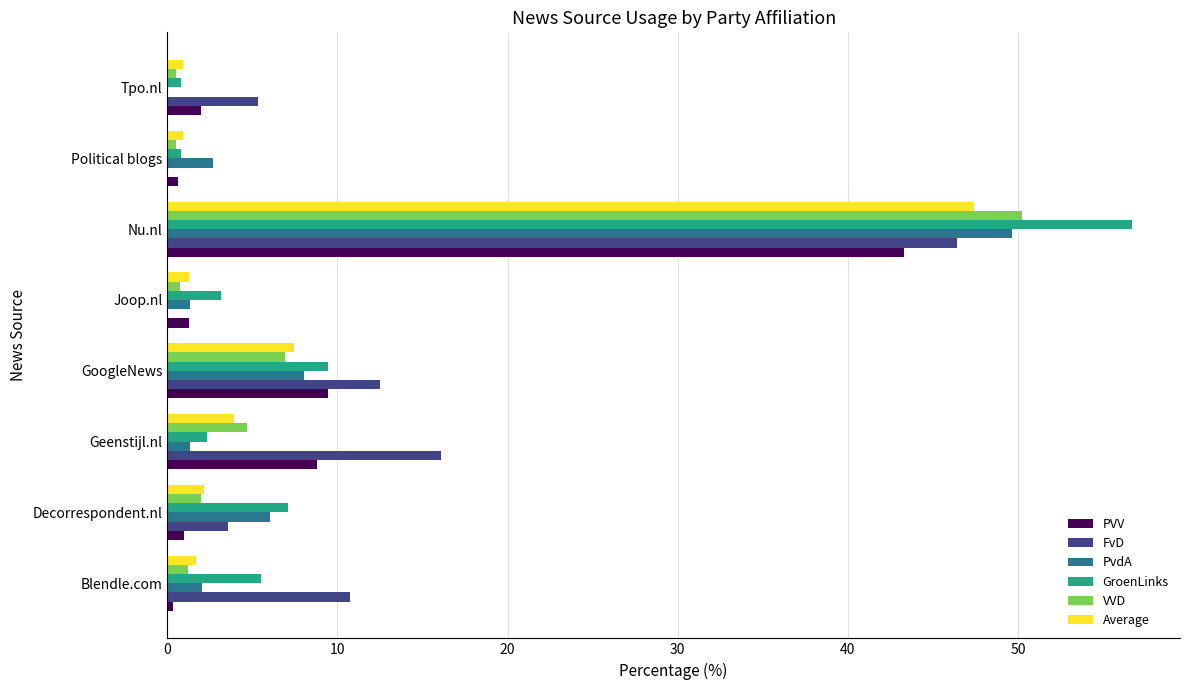

Is it true that VVD equals 9.1 at GoogleNews?

False